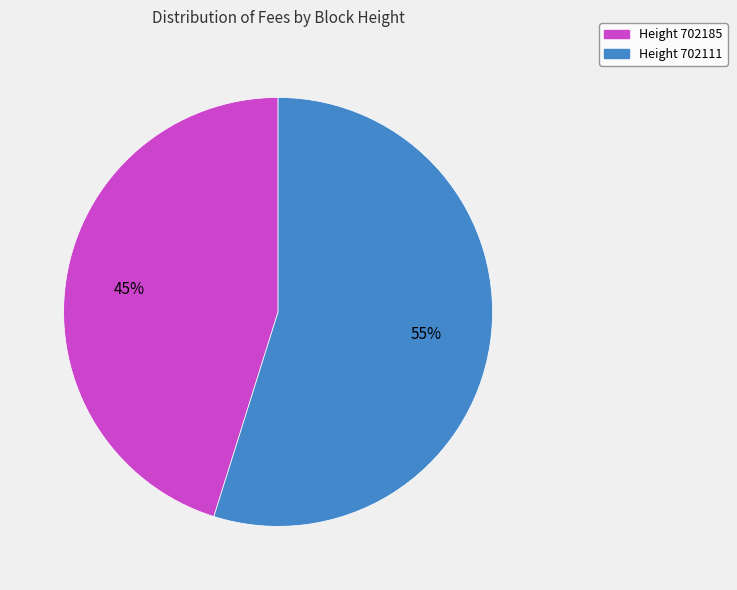

Which category accounts for the majority?

Height 702111